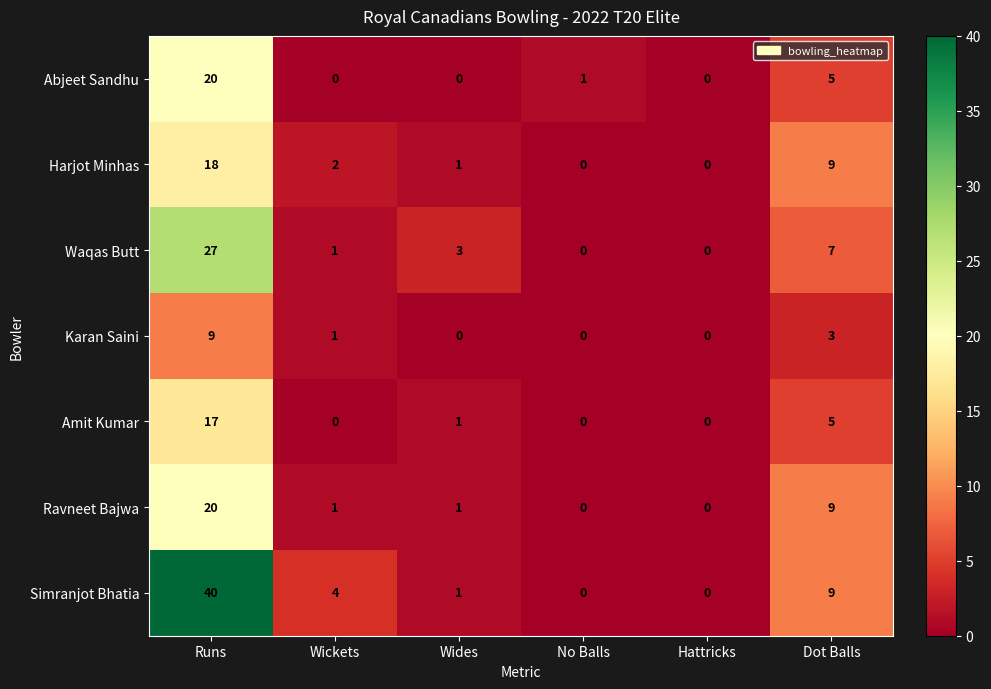

How many series are shown in this chart?

7